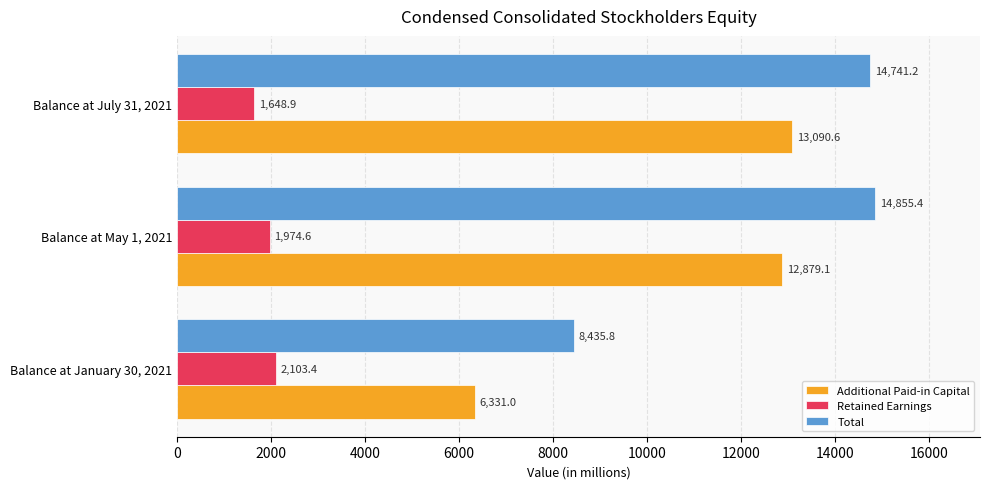

Read the Additional Paid-in Capital value at Balance at May 1, 2021.

12879.1